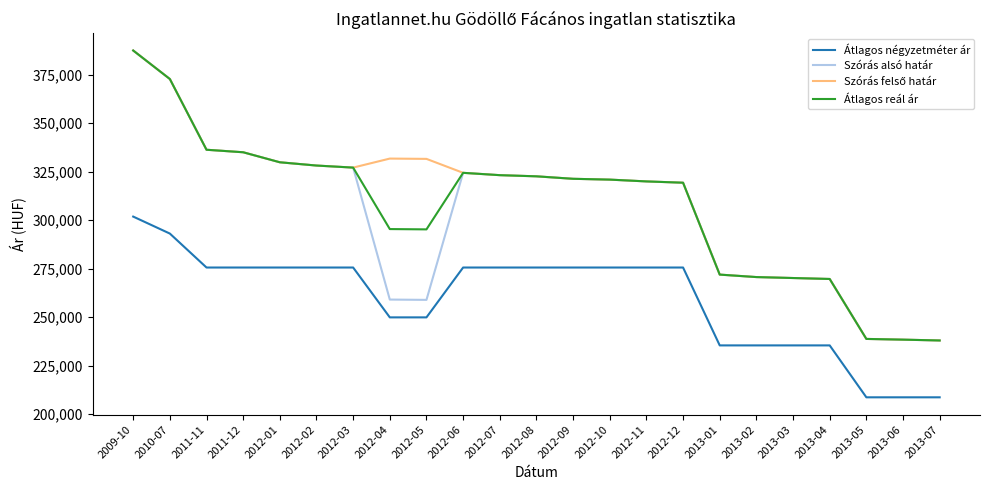

What is the minimum value shown in the chart?

208661